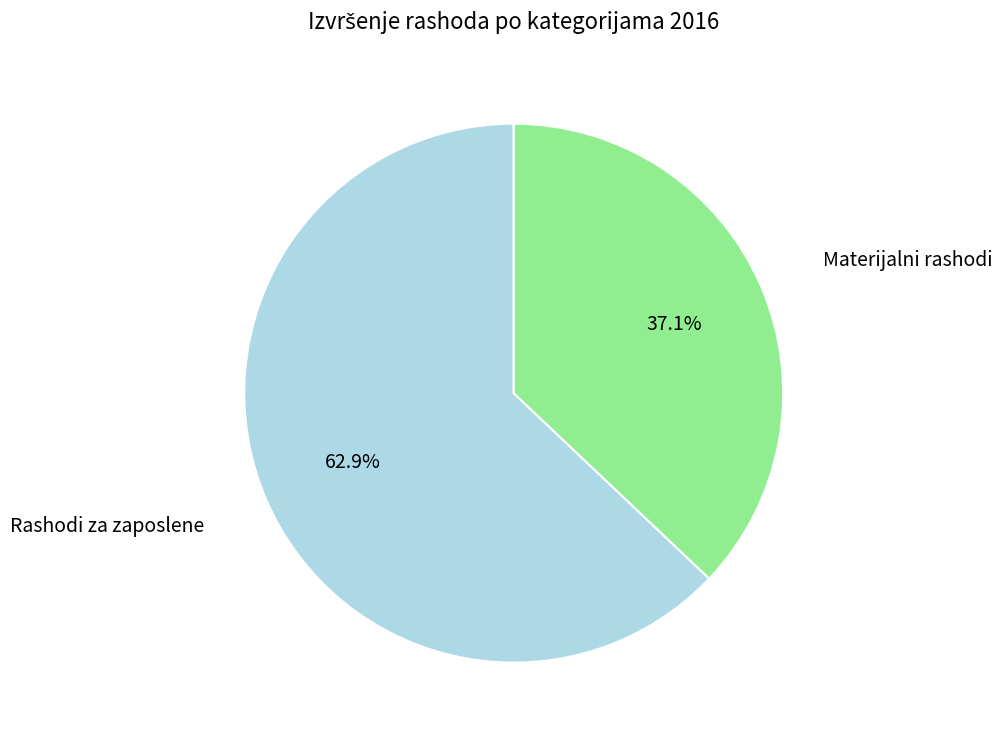

Is there a majority slice in this chart?

Yes